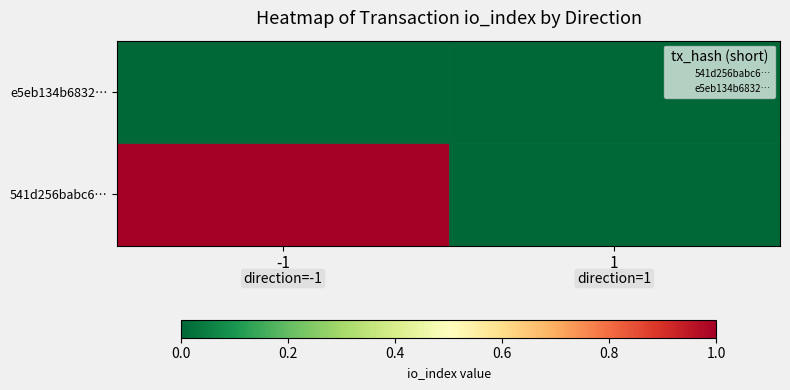

What are all the series names shown in the legend?

541d256babc6…, e5eb134b6832…